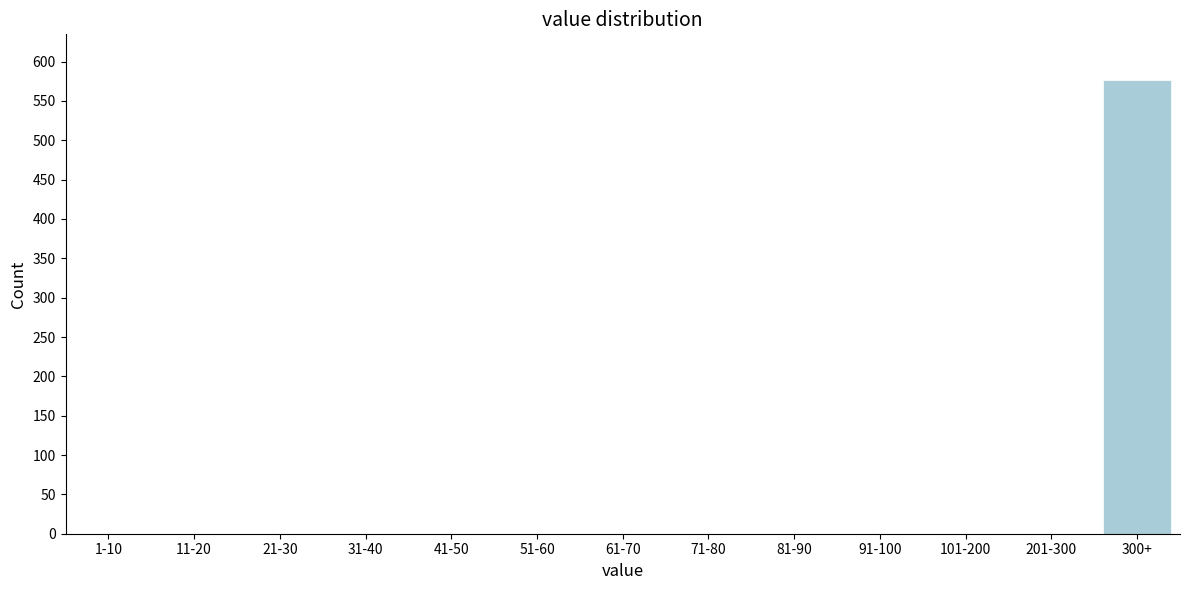

Reading left to right, extract all data points from this chart.

1-10=0	11-20=0	21-30=0	31-40=0	41-50=0	51-60=0	61-70=0	71-80=0	81-90=0	91-100=0	101-200=0	201-300=0	300+=577